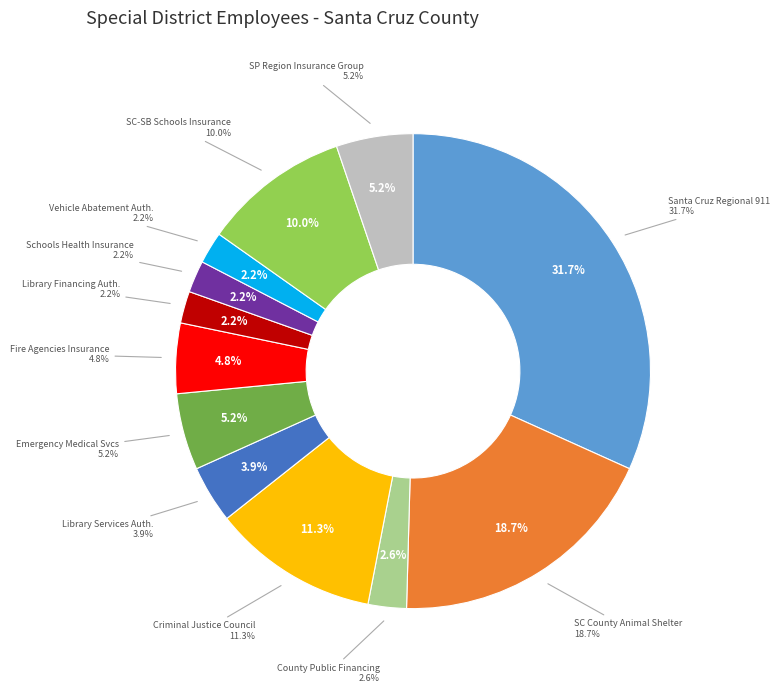

What is the ratio of the value at Santa Cruz County Animal Shelter to the value at Santa Cruz-San Benito County Schools Insurance?

1.9